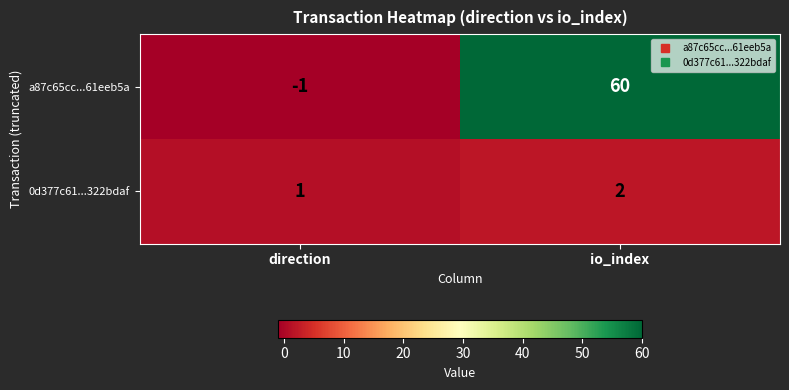

Reading left to right, transcribe all the data shown in this chart.

a87c65cc...61eeb5a: direction=-1	io_index=60
0d377c61...322bdaf: direction=1	io_index=2